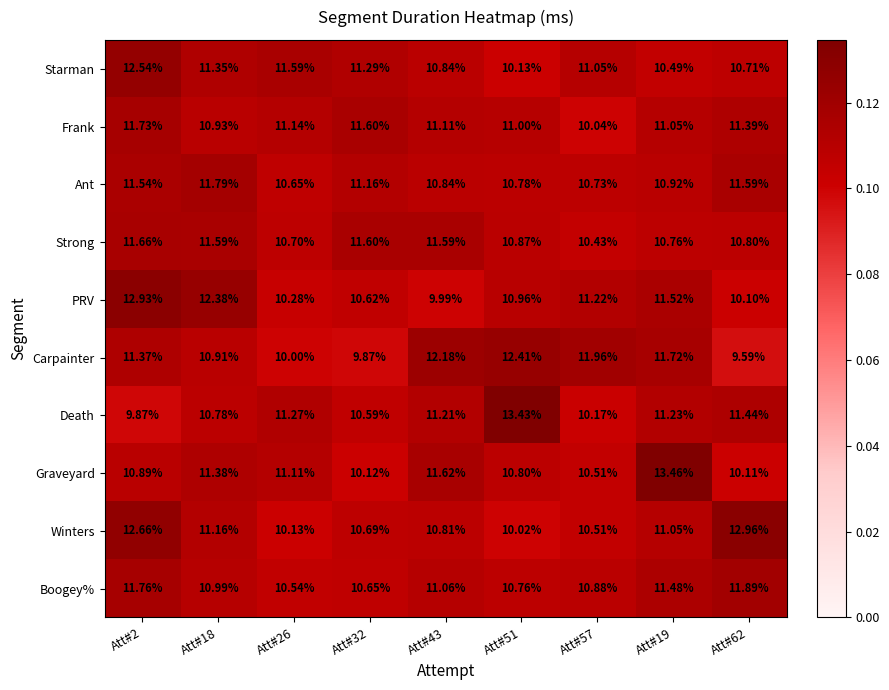

Which series has the largest range (max minus min)?

Death